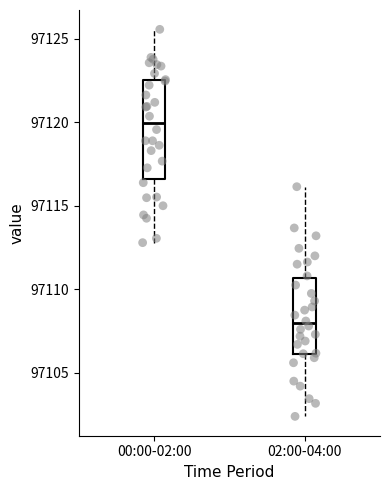

Which box's median line is the highest?

00:00-02:00